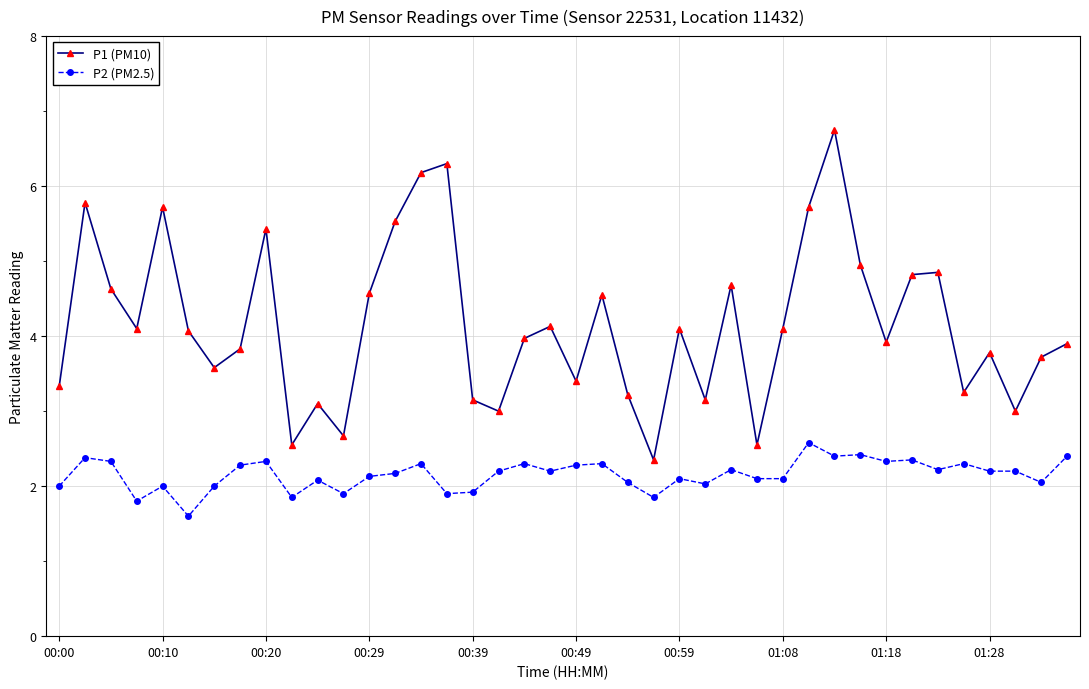

Which series has the widest spread of values?

P1 (PM10)